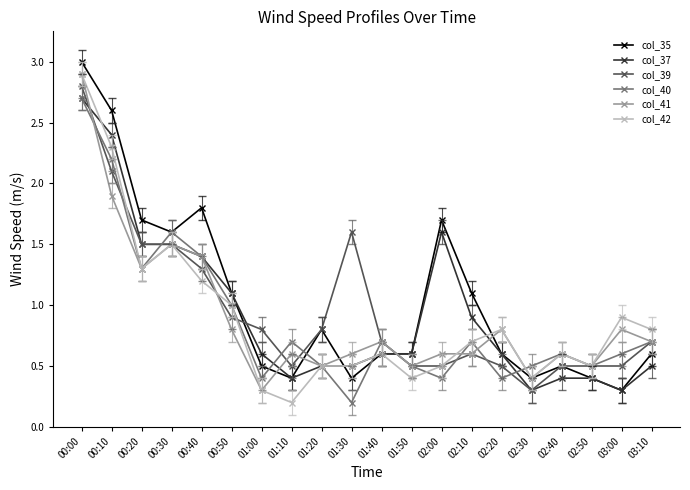

Is the value of col_35 at 02:20 greater than the value of col_42 at 00:30?

No